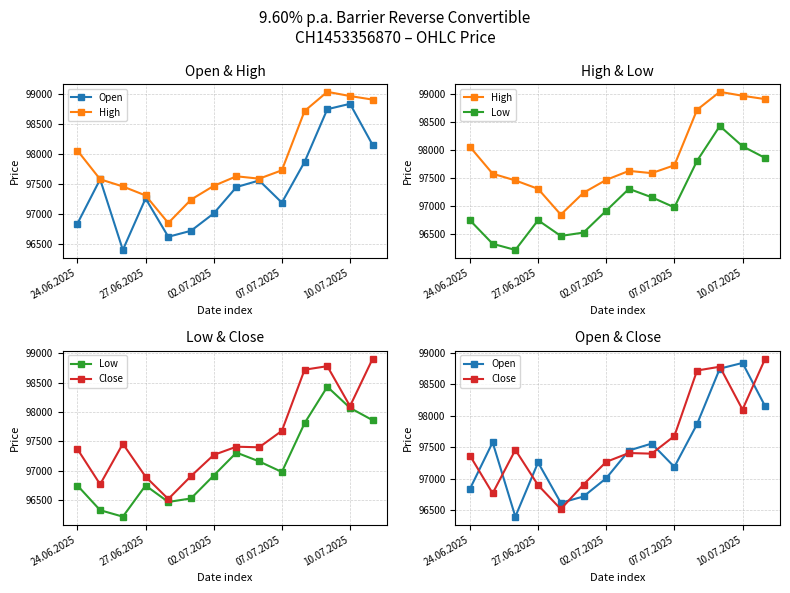

What is the maximum value shown in the chart?

99040